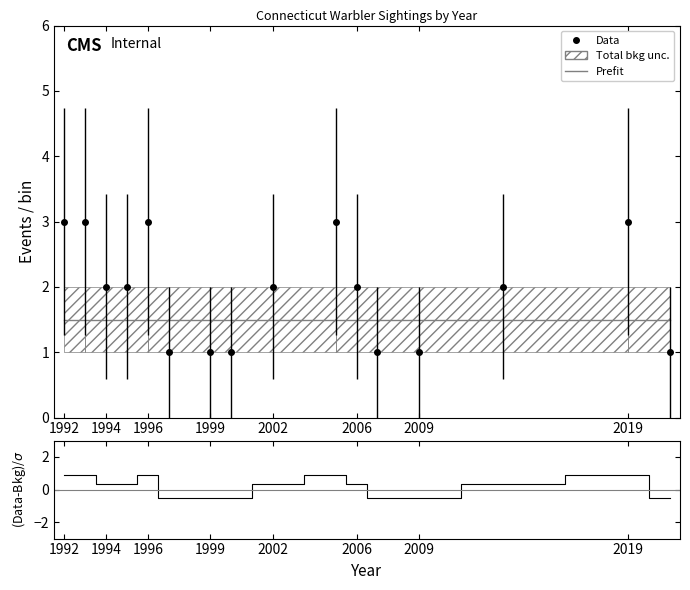

True or false: Prefit and (Data-Bkg)/σ intersect in this chart.

False